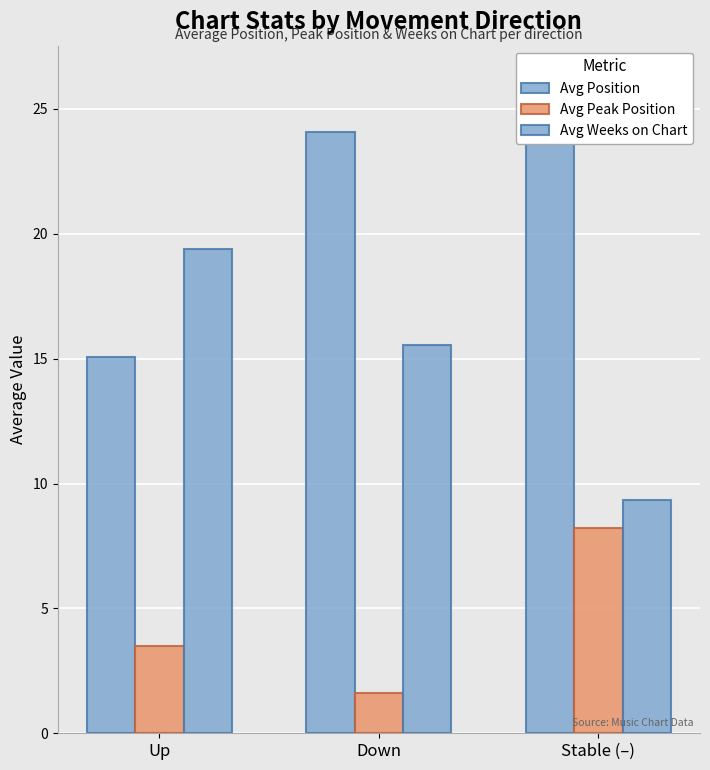

Which category has the highest value in the Avg Peak Position series?

Stable (–)